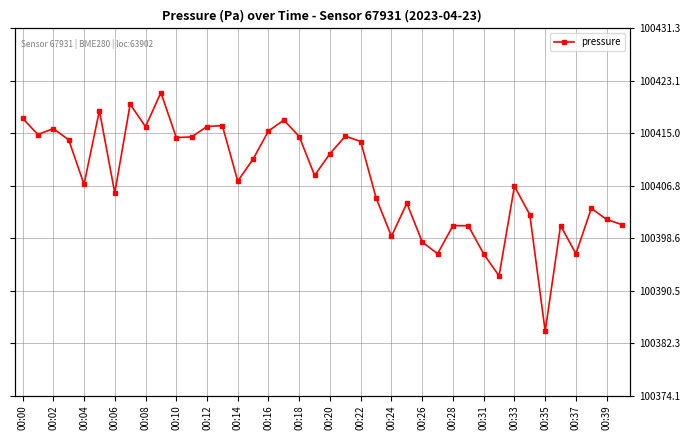

Is it true that the value at 00:35 is 148141.4?

False